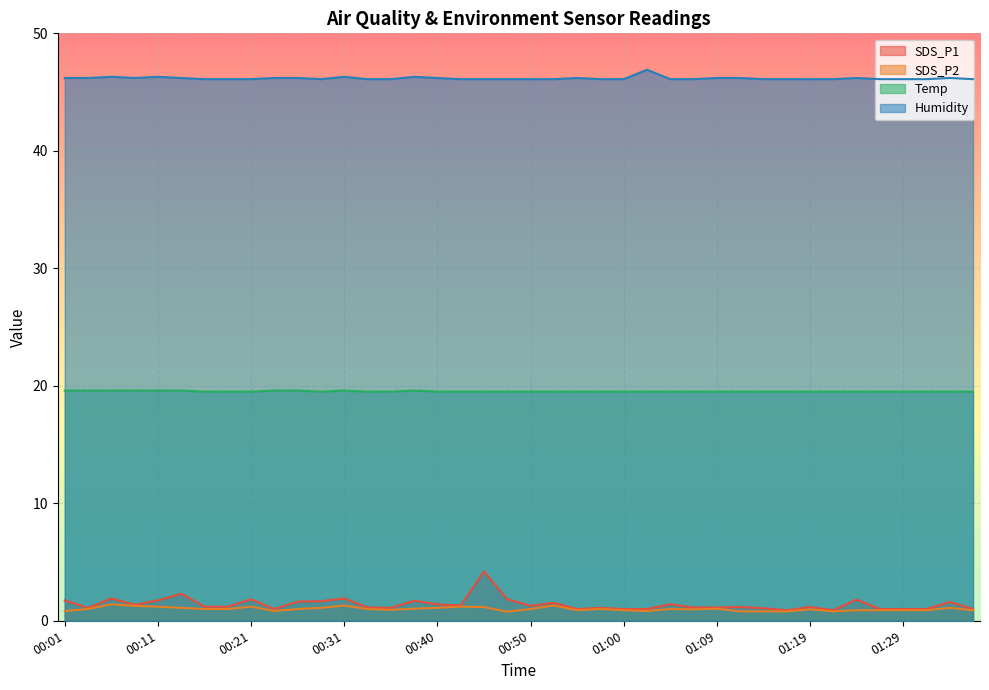

Is the value of Temp at 00:50 greater than the value of SDS_P2 at 00:09?

Yes